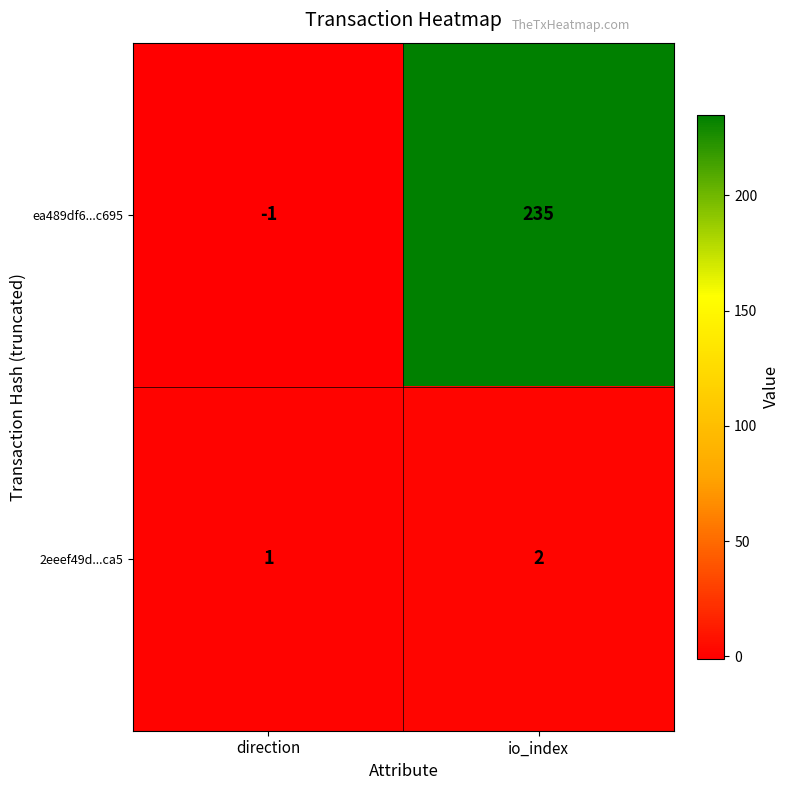

Which series has the largest total across all categories?

ea489df6...c695